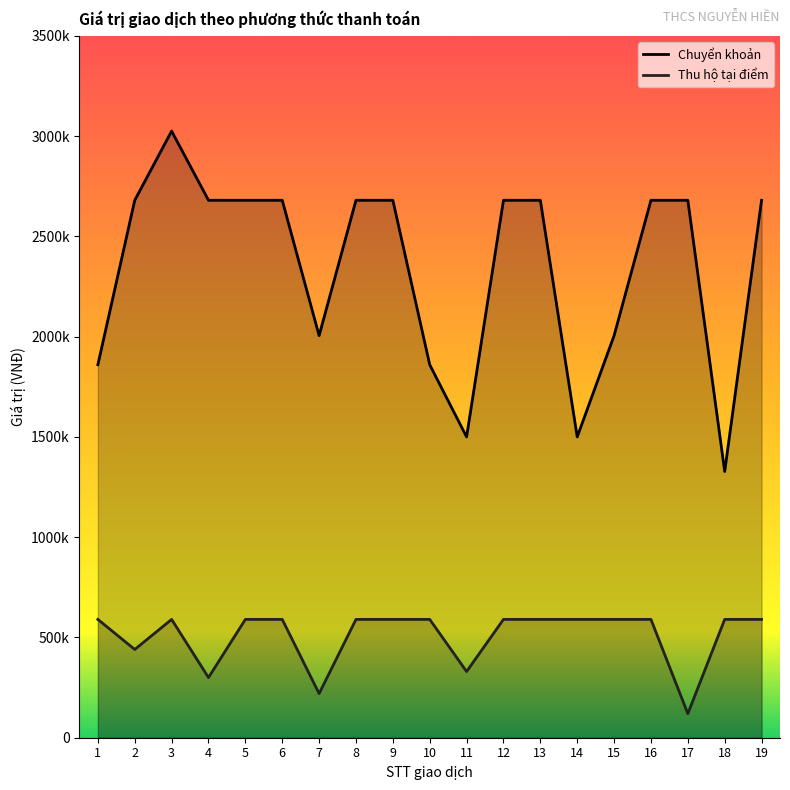

What is the value of the Thu hộ tại điểm point at the 16th from the left?

590000